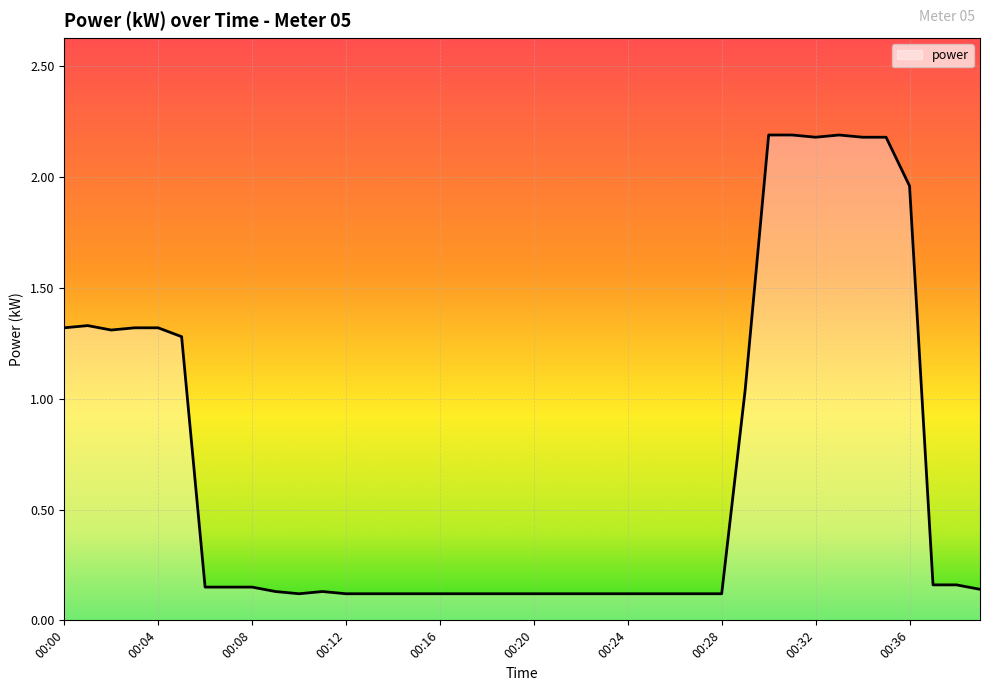

What is the maximum value shown in the chart?

2.2